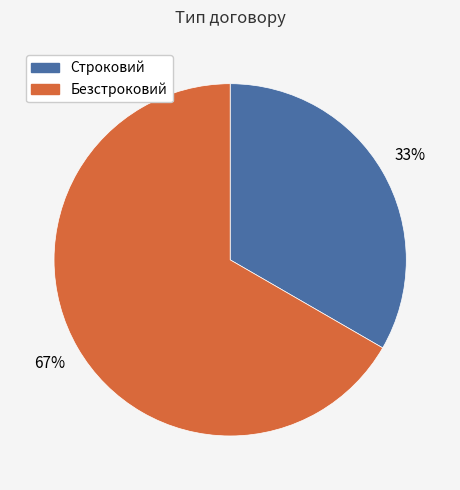

What is the smallest slice in the pie chart?

Строковий